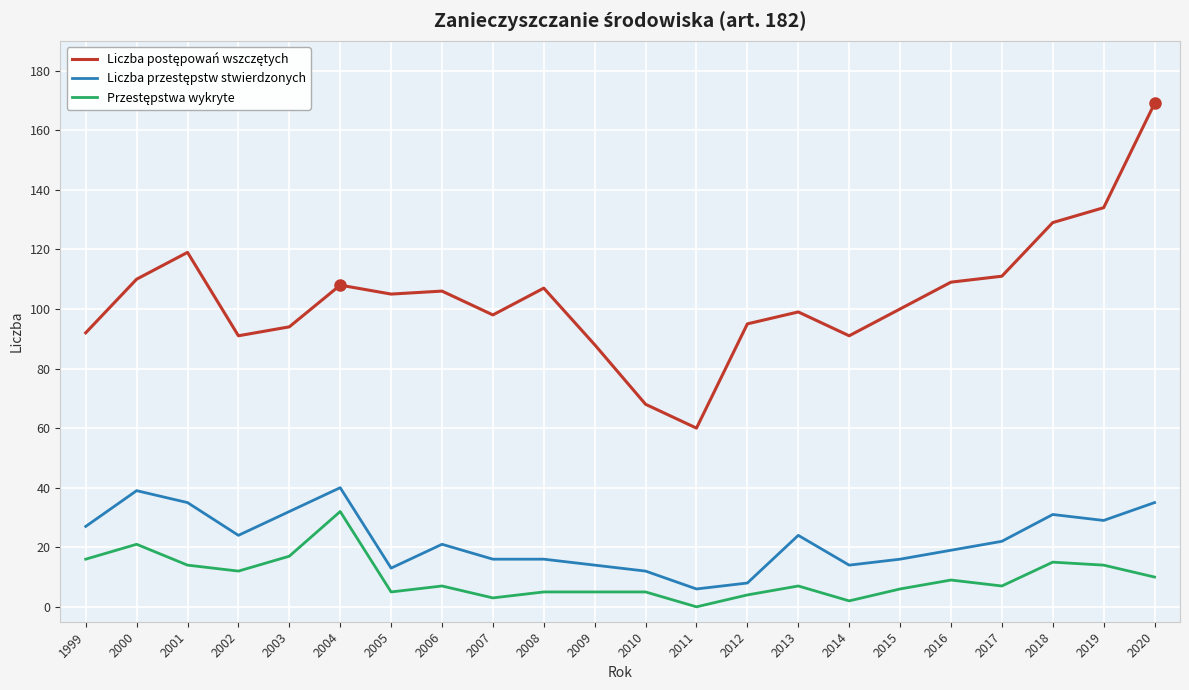

What is the greatest value displayed?

169